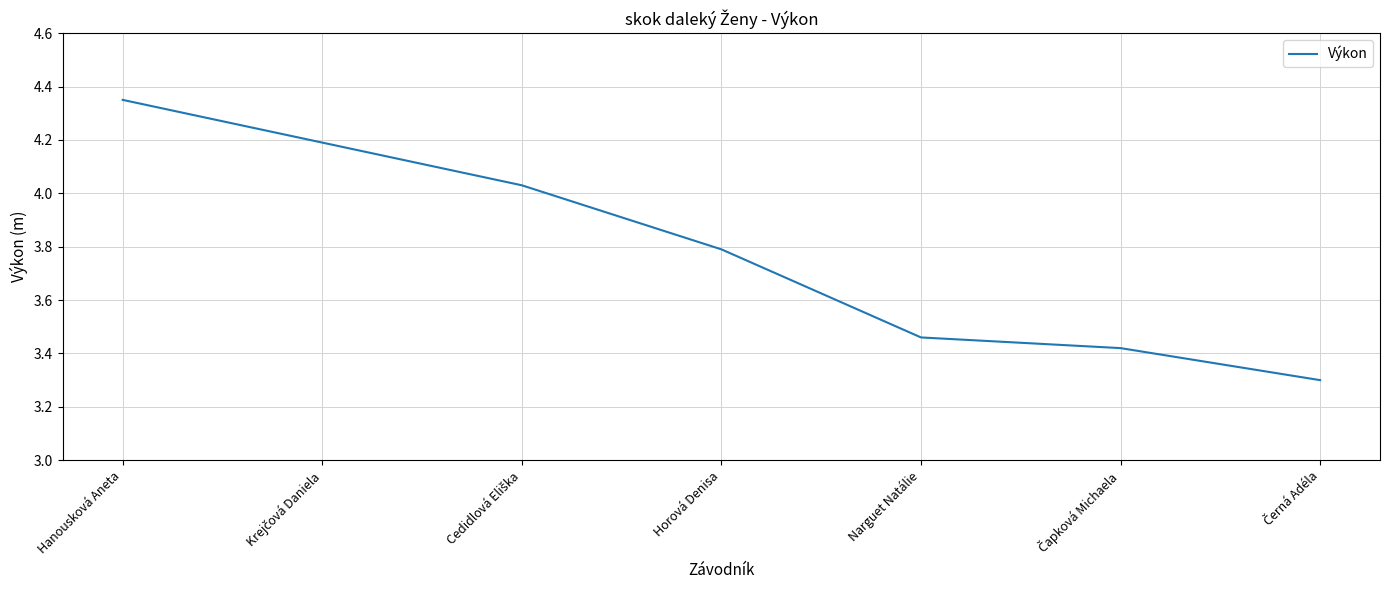

What is the average value?

3.8